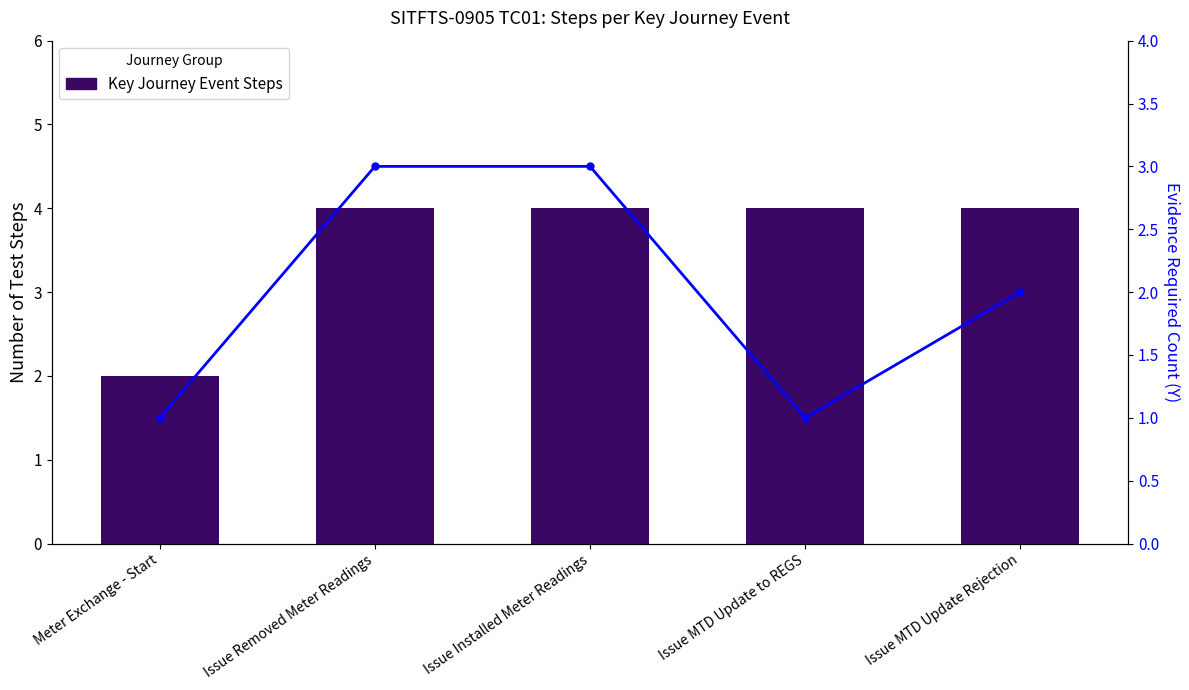

How many categories are shown in the chart?

5